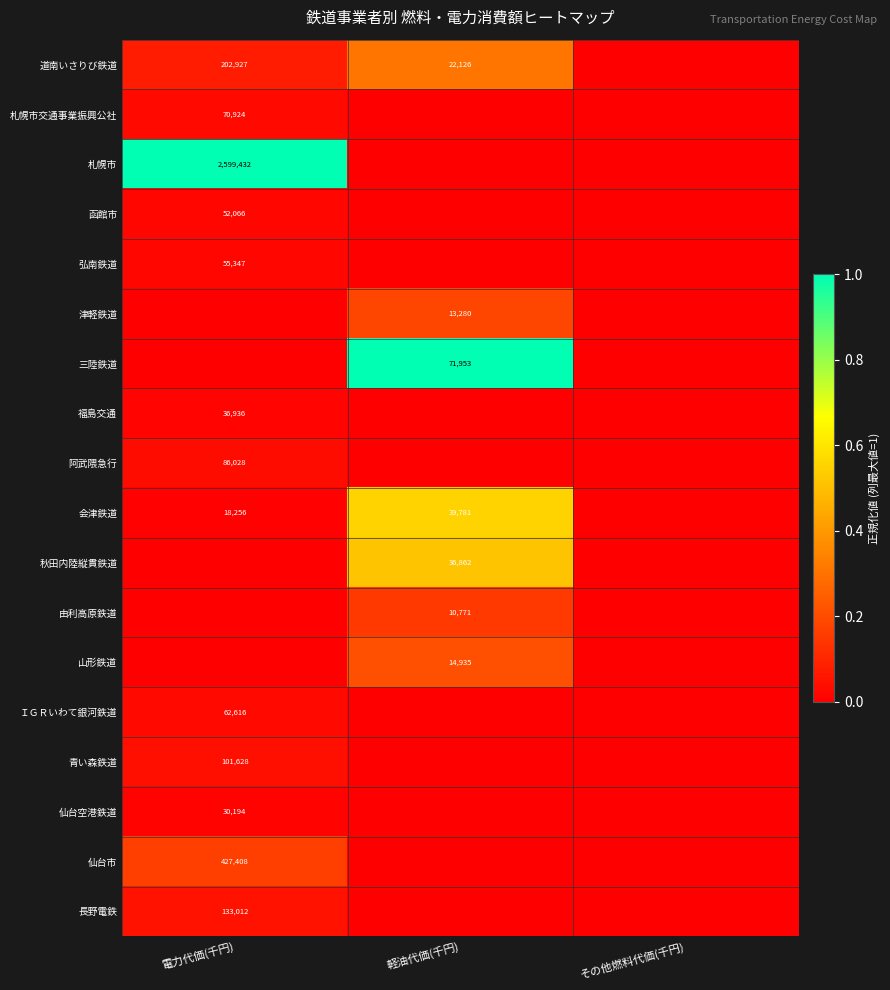

How many distinct data groups are displayed?

18